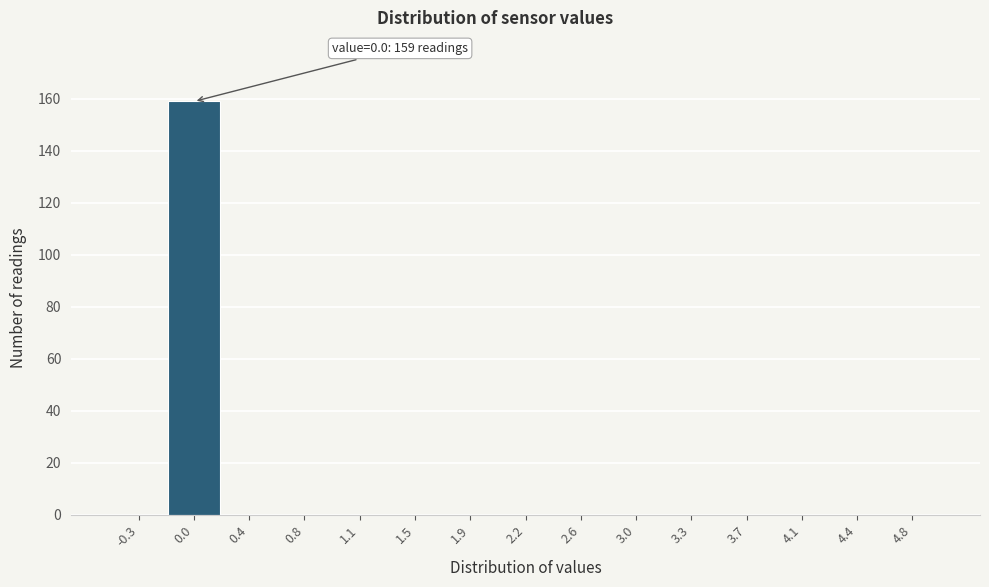

Which range on the x-axis has the tallest bar?

-0.15 to 0.25